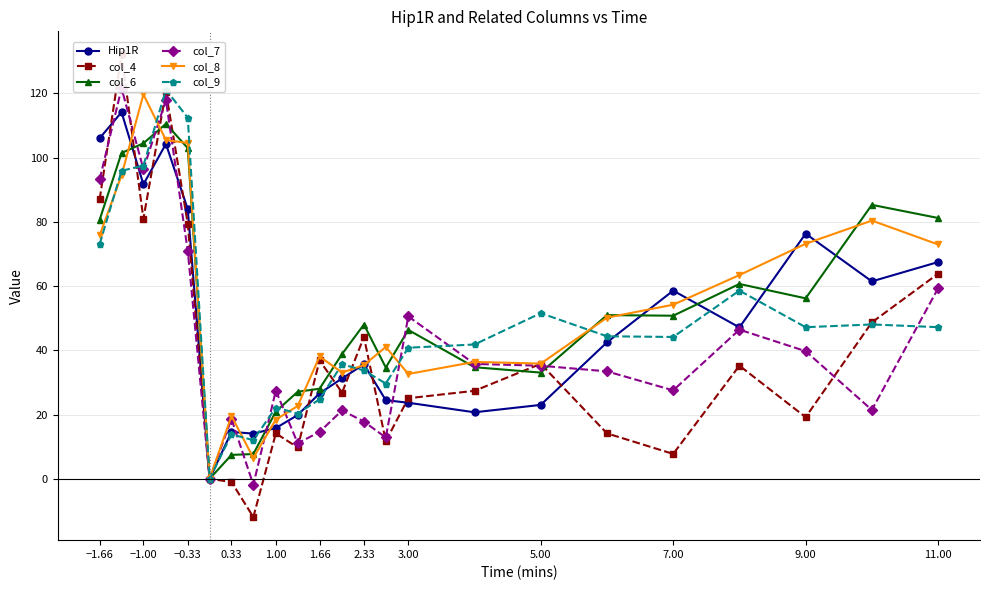

What is the maximum value for col_9?

121.1